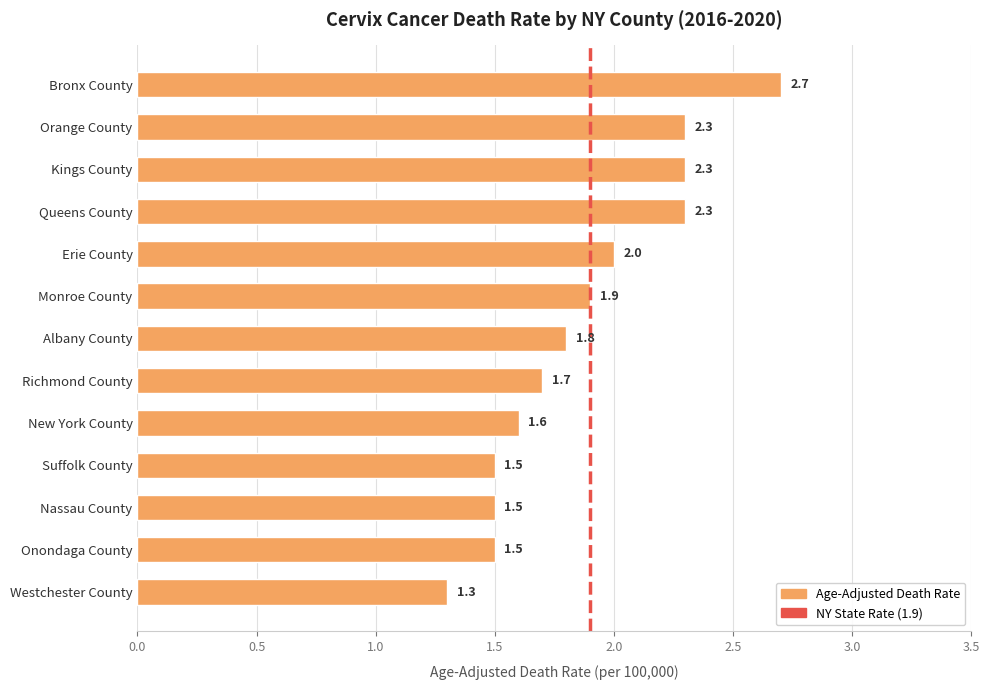

What position from the top is Orange County?

2